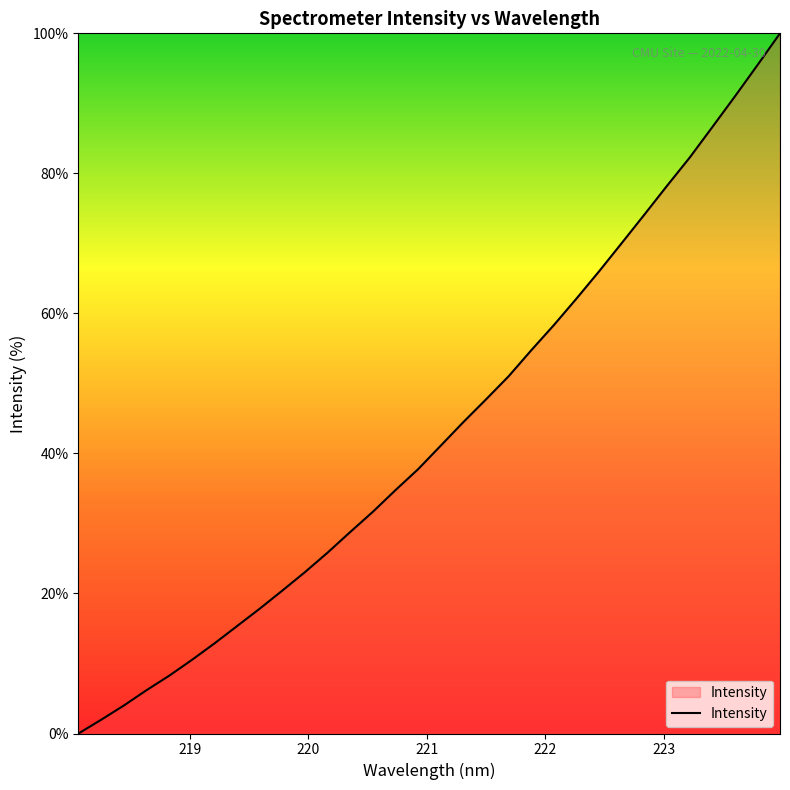

Reading left to right, list all the values displayed in this chart.

0.0	2.0	4.0	6.2	8.2	10.5	12.9	15.3	17.8	20.4	23.1	25.8	28.8	31.7	34.8	37.8	41.1	44.5	47.7	51.0	54.7	58.3	62.1	66.0	70.0	74.1	78.2	82.2	86.6	91.0	95.5	100.0